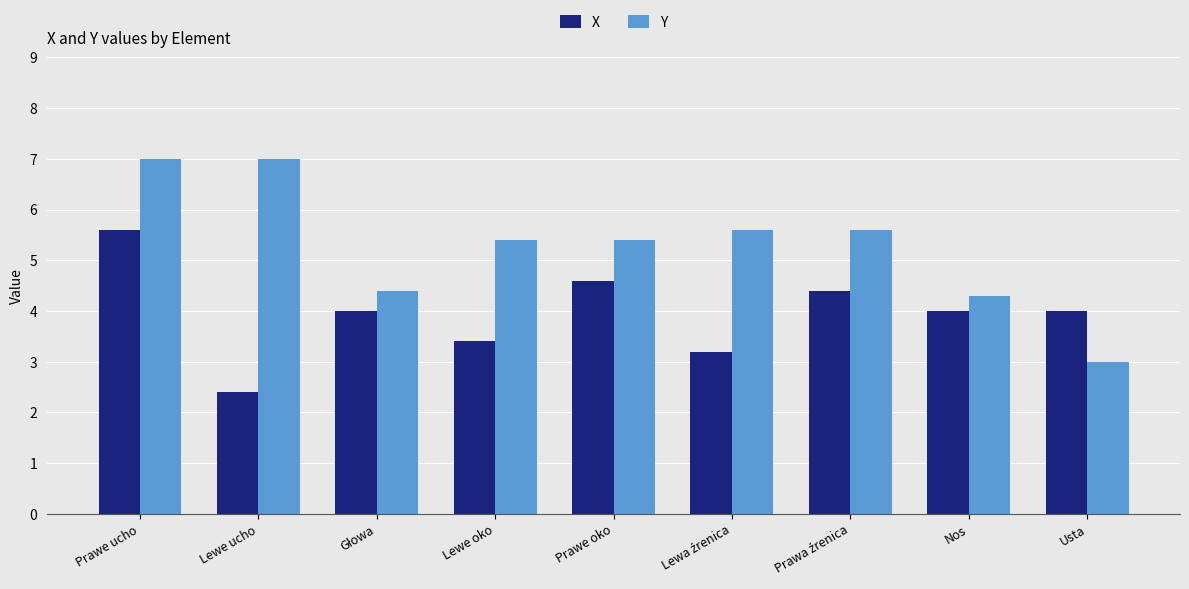

Is it true that Y equals 4.3 at Nos?

True